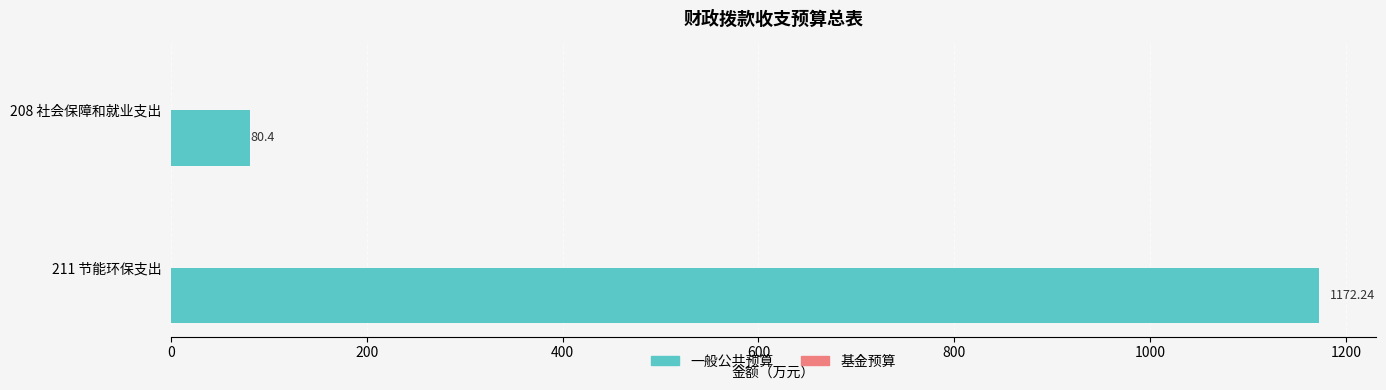

What is the ratio of the value at 211 节能环保支出 to the value at 208 社会保障和就业支出?

14.6